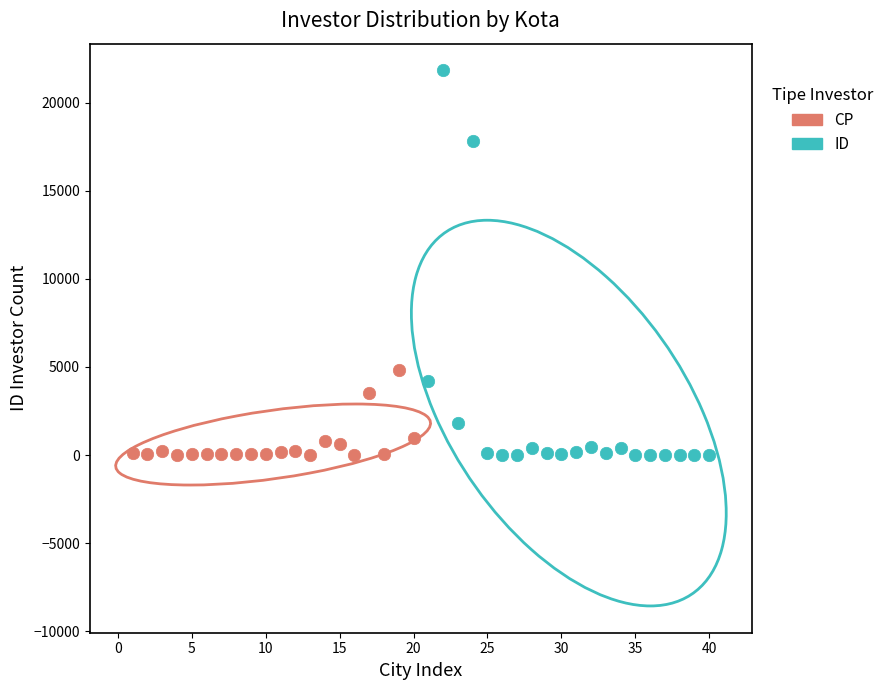

What are all the series names shown in the legend?

CP, ID